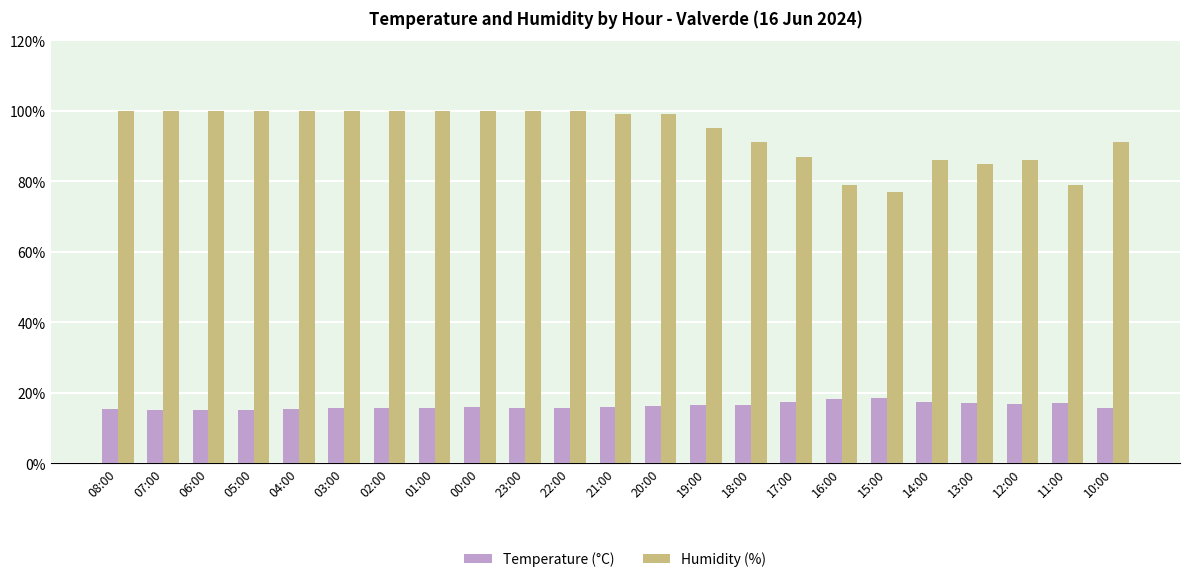

What is the maximum value shown in the chart?

100.0